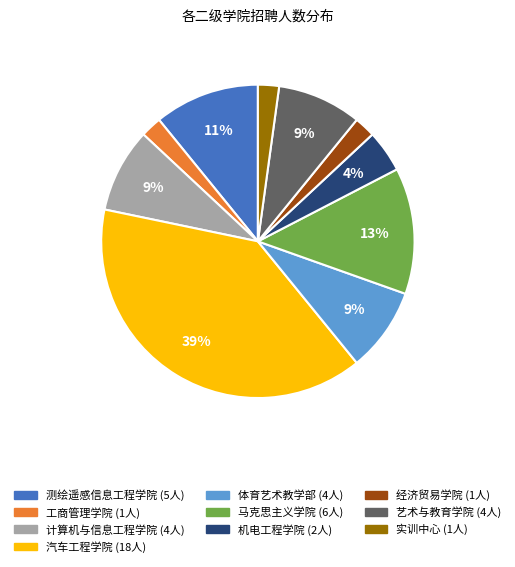

How many segments does this pie chart have?

10